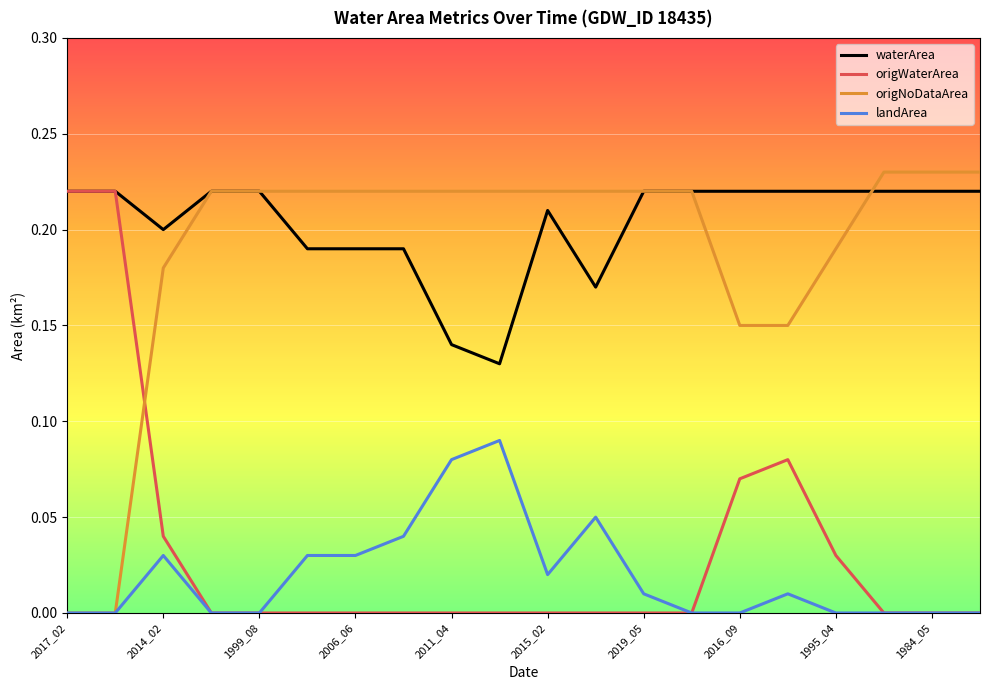

True or false: landArea and waterArea cross at least once.

False